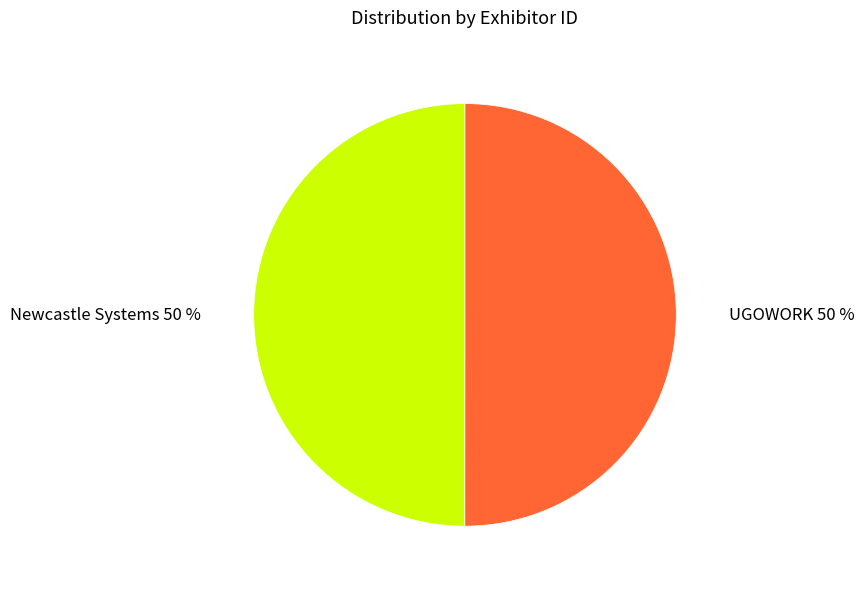

Combined, do Newcastle Systems and UGOWORK account for over 50%?

Yes